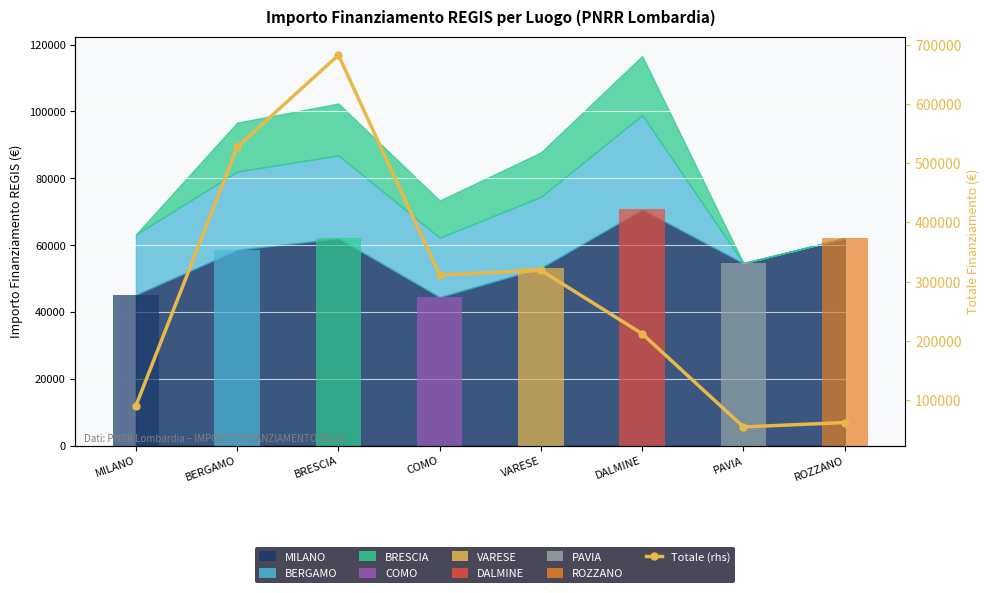

Are the bars grouped side by side (vs. stacked)?

No